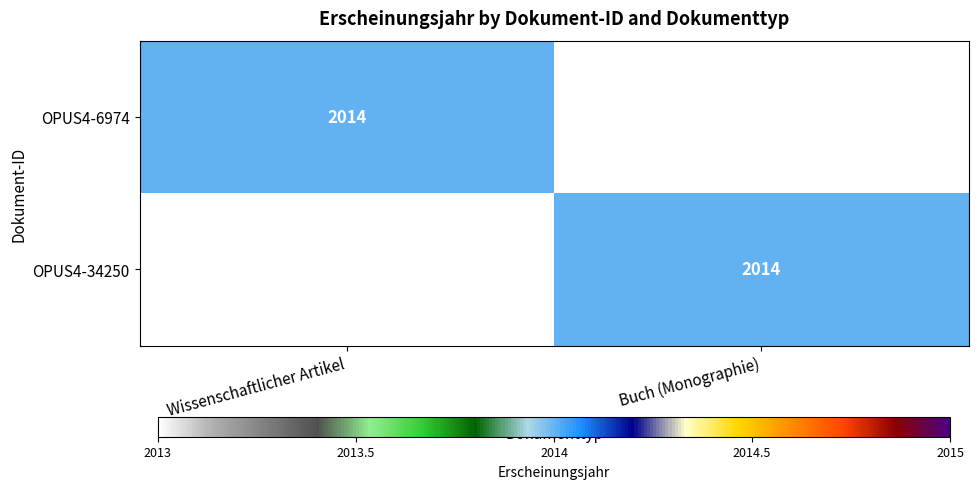

The OPUS4-34250 series shows 2014 at Buch (Monographie). True or false?

True